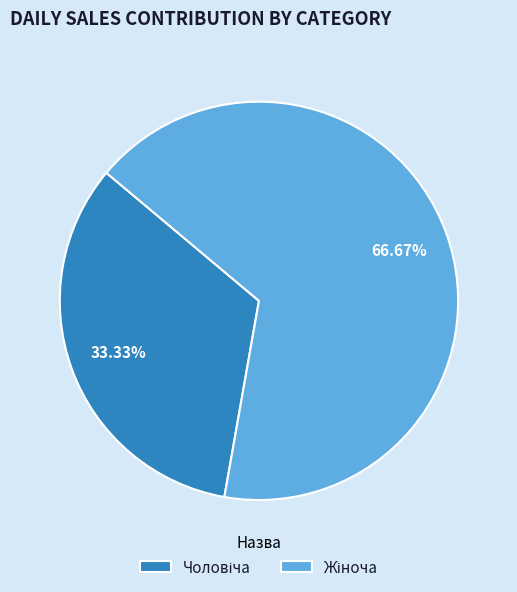

Is there a majority slice in this chart?

Yes